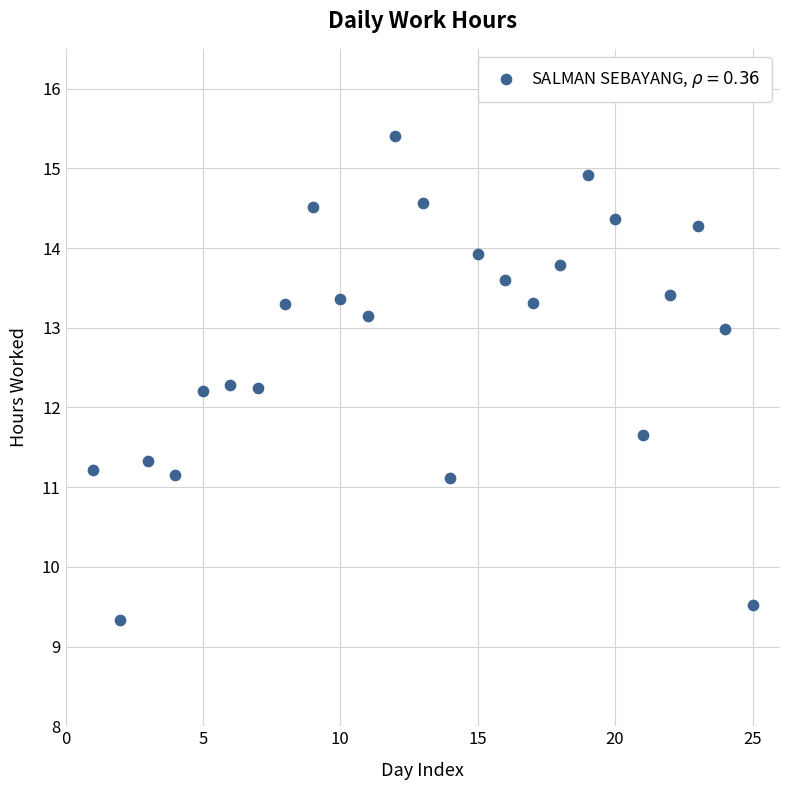

What is the range of X values (max minus min)?

24.0